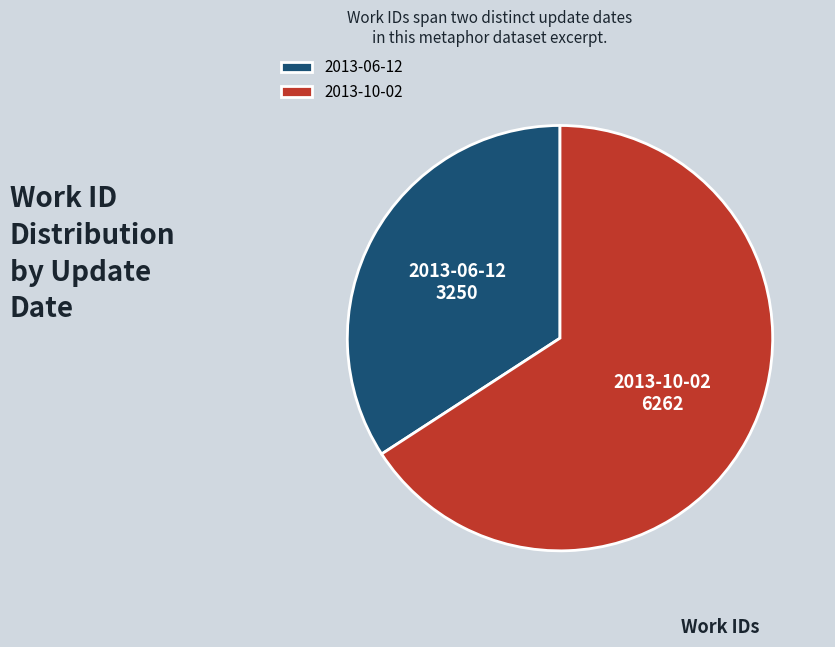

Which category accounts for the majority?

2013-10-02